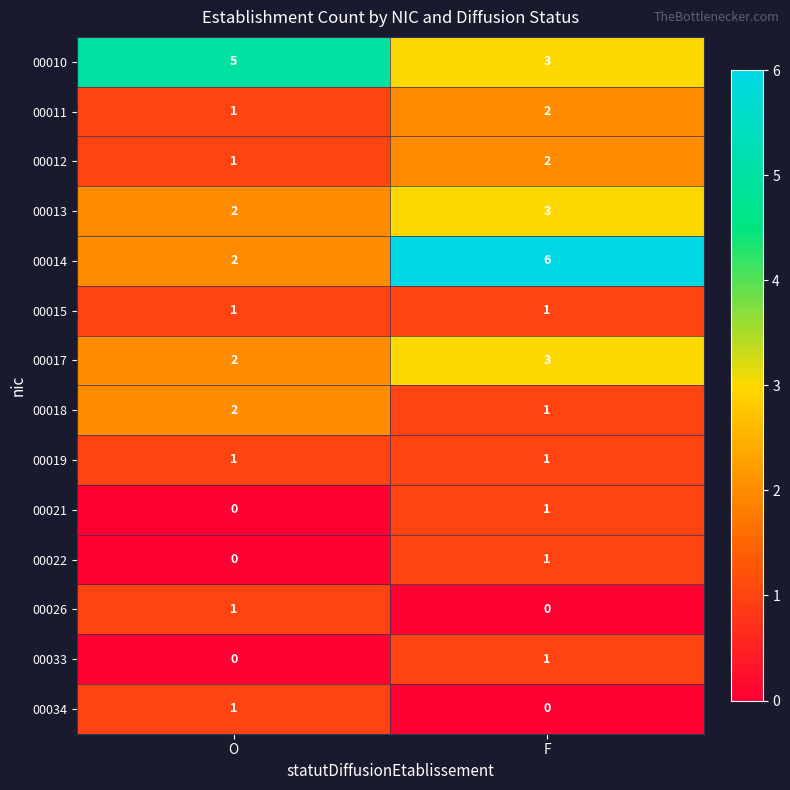

What is the sum of the 00017 values at O and F?

5